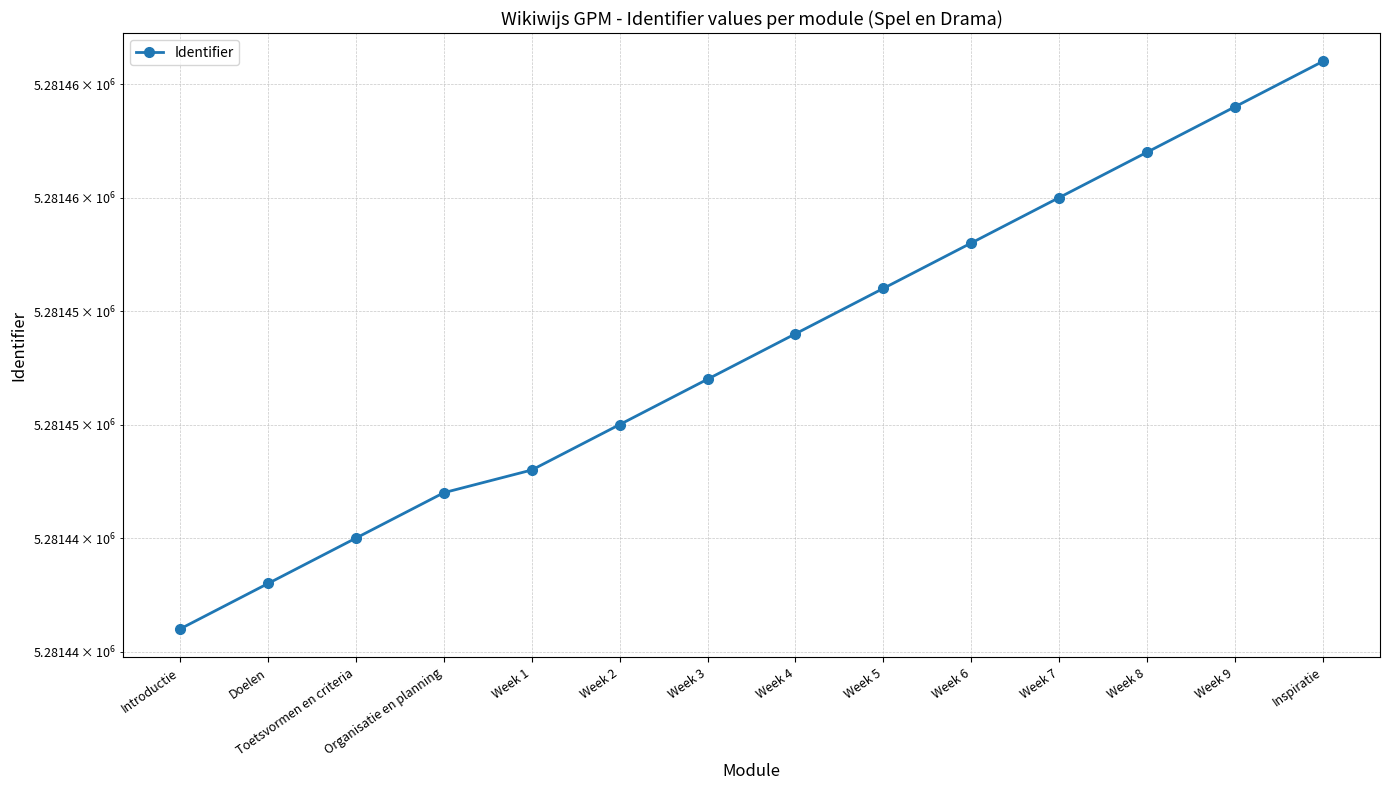

How many data points are less than 5281454?

7